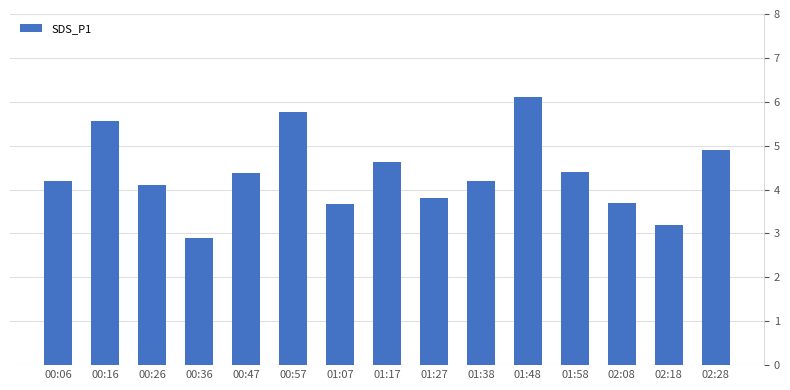

Reading left to right, transcribe all the data shown in this chart.

4.2	5.6	4.1	2.9	4.4	5.8	3.7	4.6	3.8	4.2	6.1	4.4	3.7	3.2	4.9